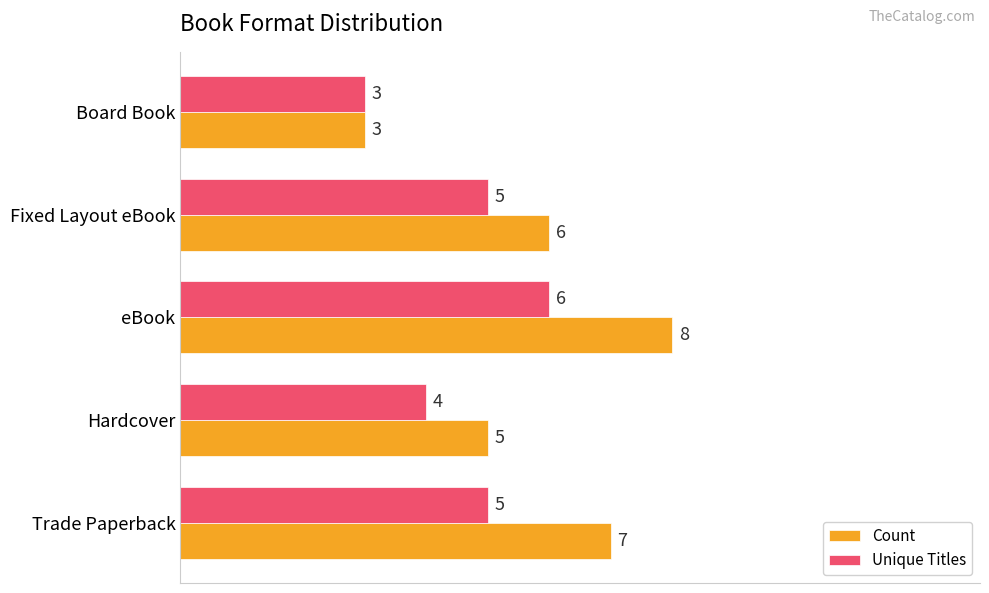

What is the sum of all Count values?

29